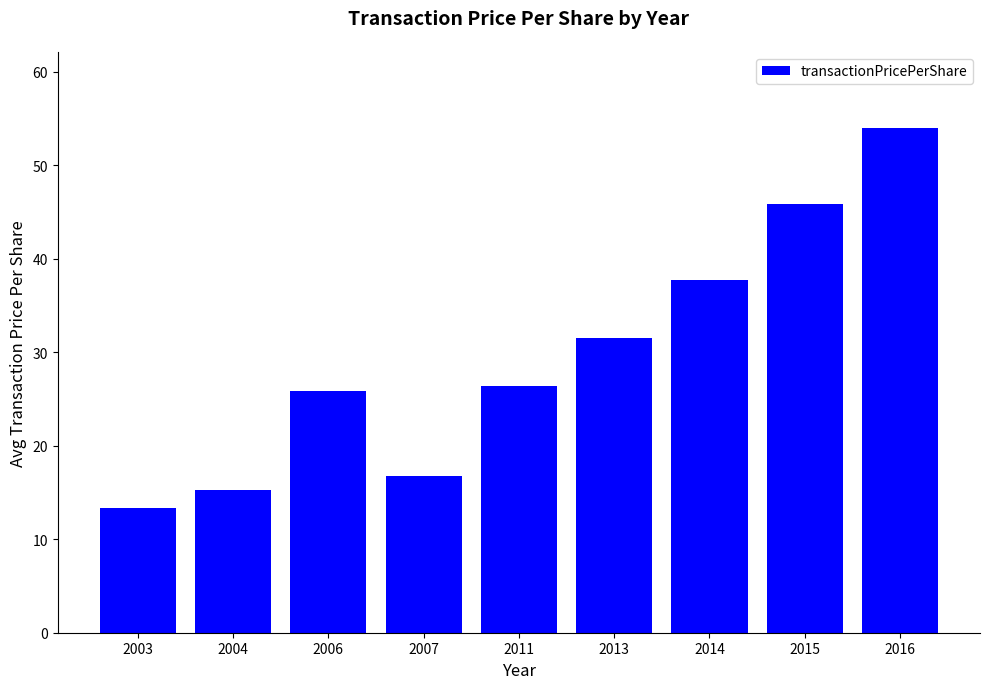

Reading left to right, list all the values displayed in this chart.

2003=13.4	2004=15.3	2006=25.8	2007=16.8	2011=26.4	2013=31.5	2014=37.7	2015=45.9	2016=54.0